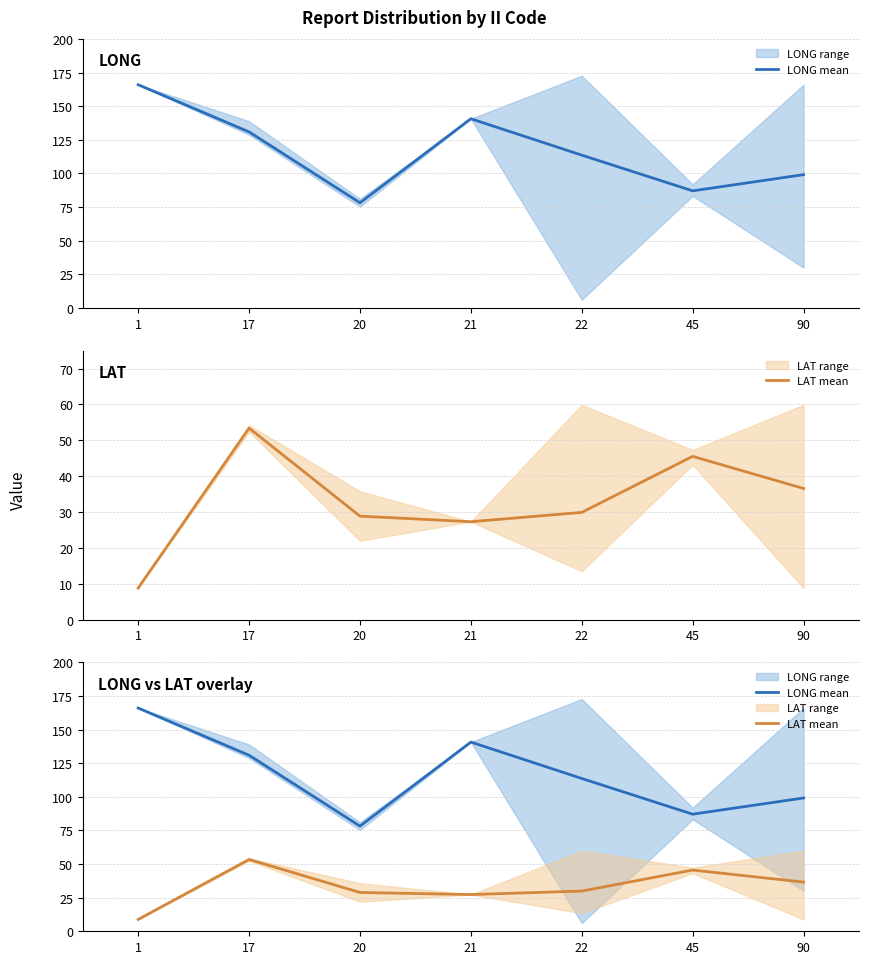

How many lines are shown in the chart?

2